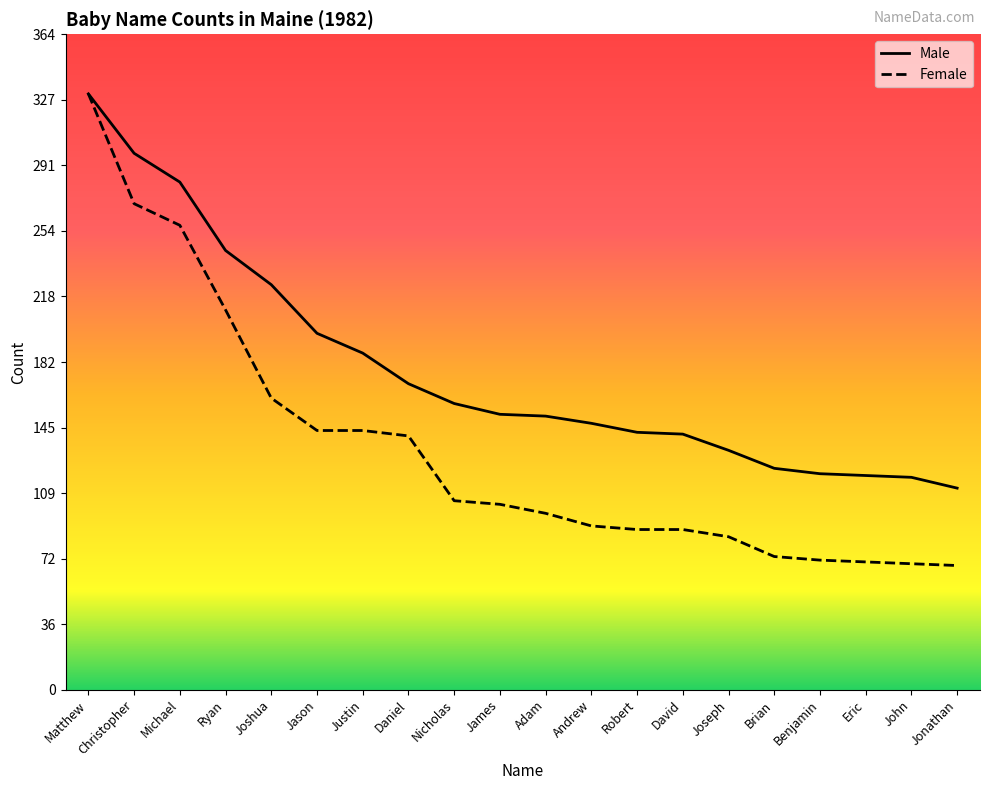

What position from the right is Joseph?

6